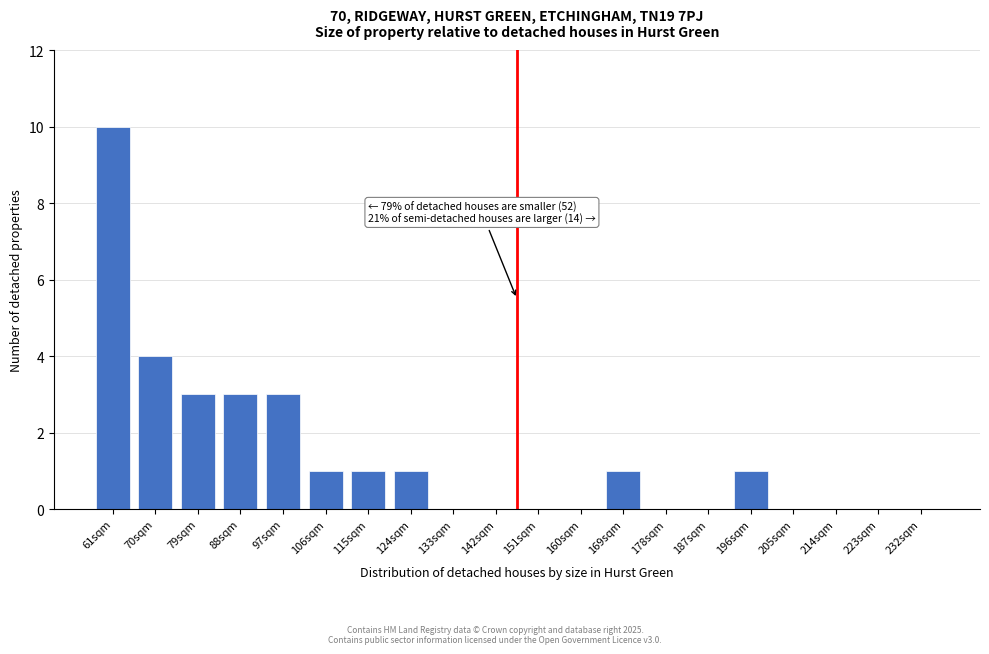

Reading left to right, what are all the values shown in this chart?

61sqm=10	70sqm=4	79sqm=3	88sqm=3	97sqm=3	106sqm=1	115sqm=1	124sqm=1	133sqm=0	142sqm=0	151sqm=0	160sqm=0	169sqm=1	178sqm=0	187sqm=0	196sqm=1	205sqm=0	214sqm=0	223sqm=0	232sqm=0